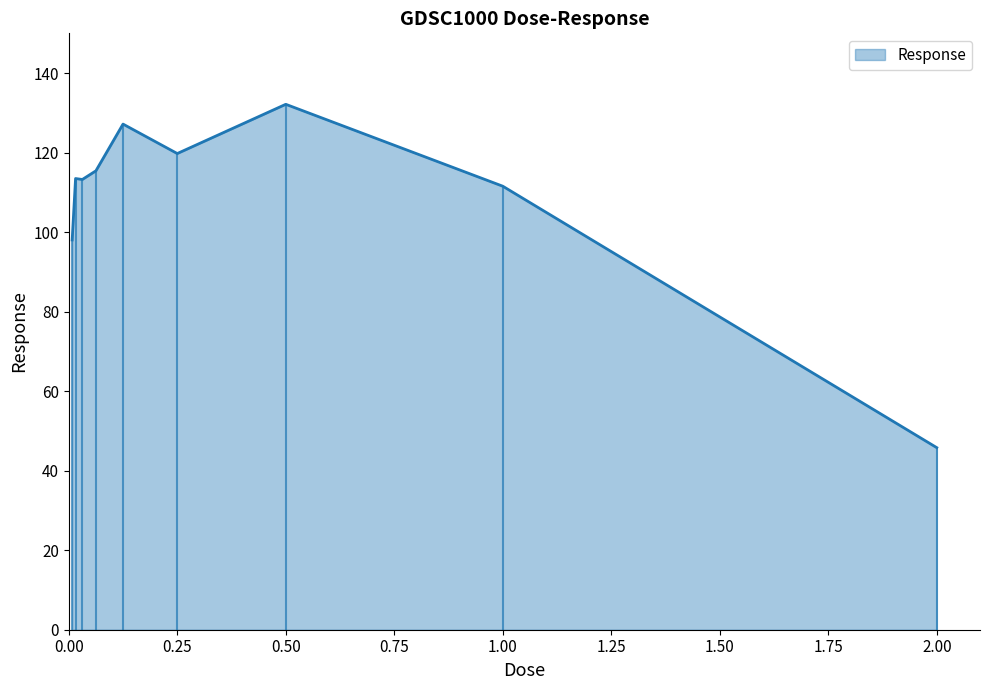

What is the label of the 9th point from the right?

0.0078125